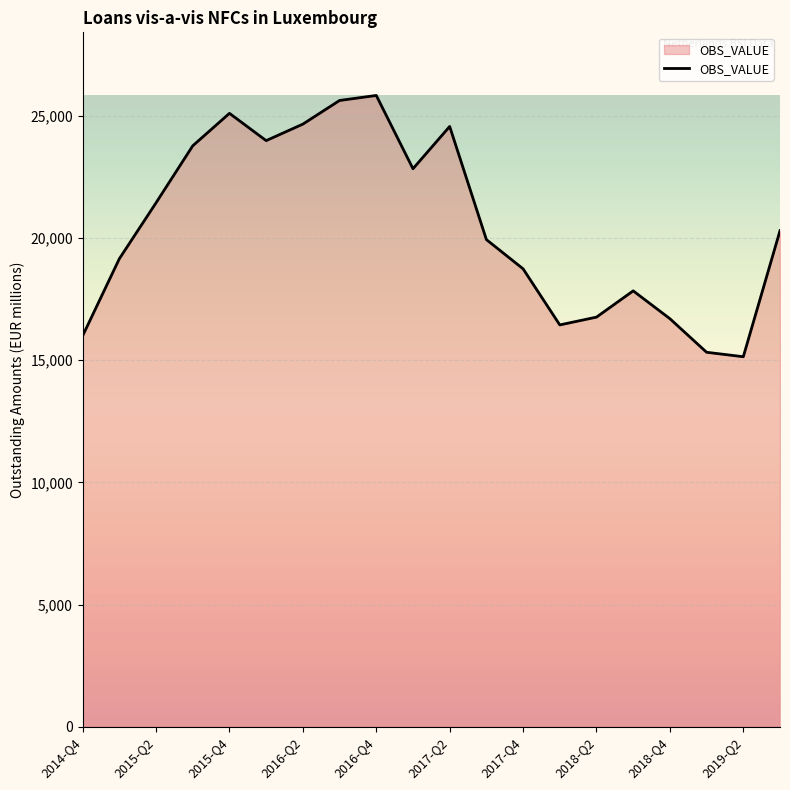

What is the maximum value shown in the chart?

25840